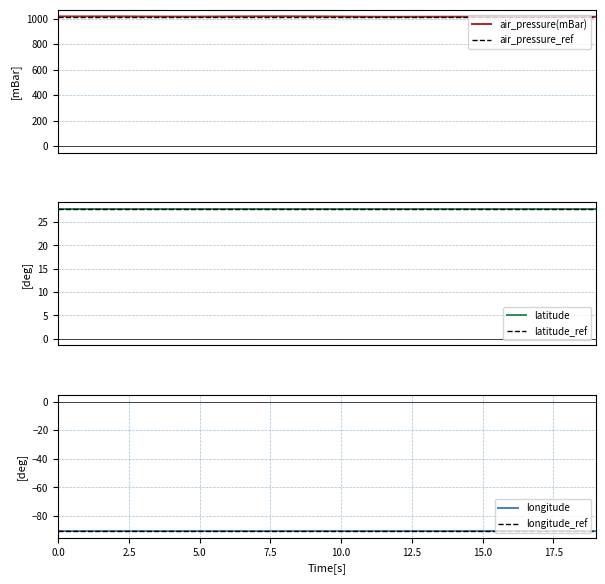

What is the average value of the latitude_ref series?

27.8